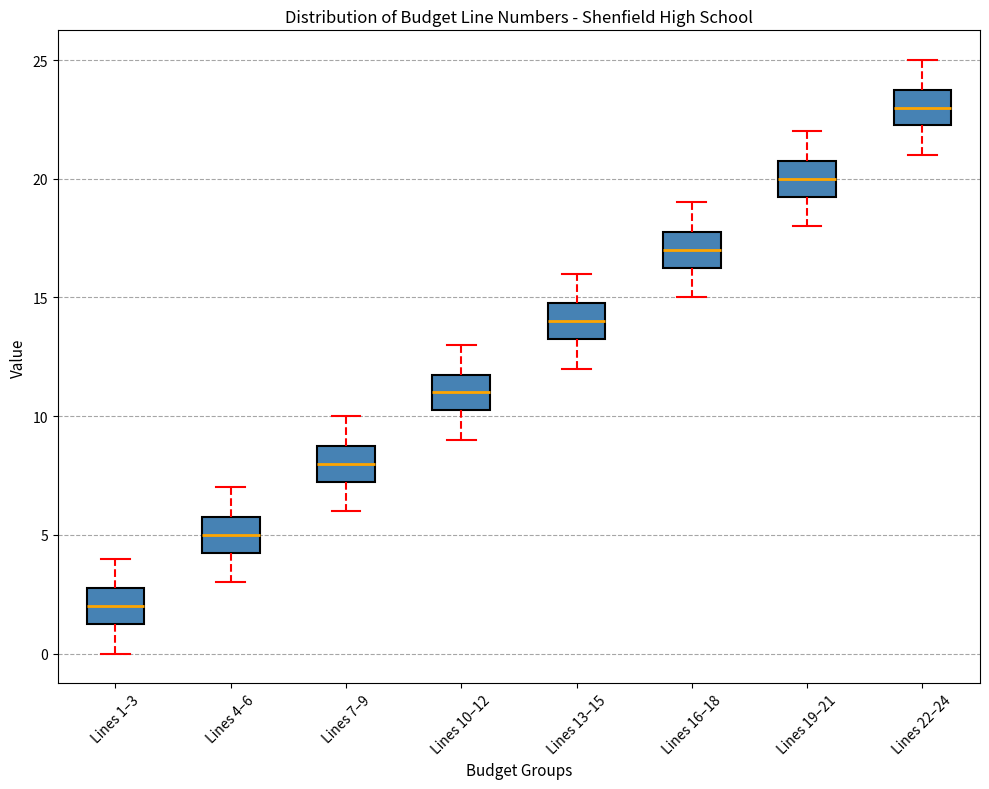

Reading left to right, transcribe this box plot: for each box, give where its median line is, the range the box spans, and where its two whiskers end, as read against the y-axis. The values are not printed on the chart, so give them approximately, as read against the axis.

Lines 1–3: median 2.0, box 1.5 to 3.0, whiskers 0.0 to 4.0
Lines 4–6: median 5.0, box 4.5 to 6.0, whiskers 3.0 to 7.0
Lines 7–9: median 8.0, box 7.5 to 9.0, whiskers 6.0 to 10.0
Lines 10–12: median 11.0, box 10.5 to 12.0, whiskers 9.0 to 13.0
Lines 13–15: median 14.0, box 13.5 to 15.0, whiskers 12.0 to 16.0
Lines 16–18: median 17.0, box 16.5 to 18.0, whiskers 15.0 to 19.0
Lines 19–21: median 20.0, box 19.5 to 21.0, whiskers 18.0 to 22.0
Lines 22–24: median 23.0, box 22.5 to 24.0, whiskers 21.0 to 25.0